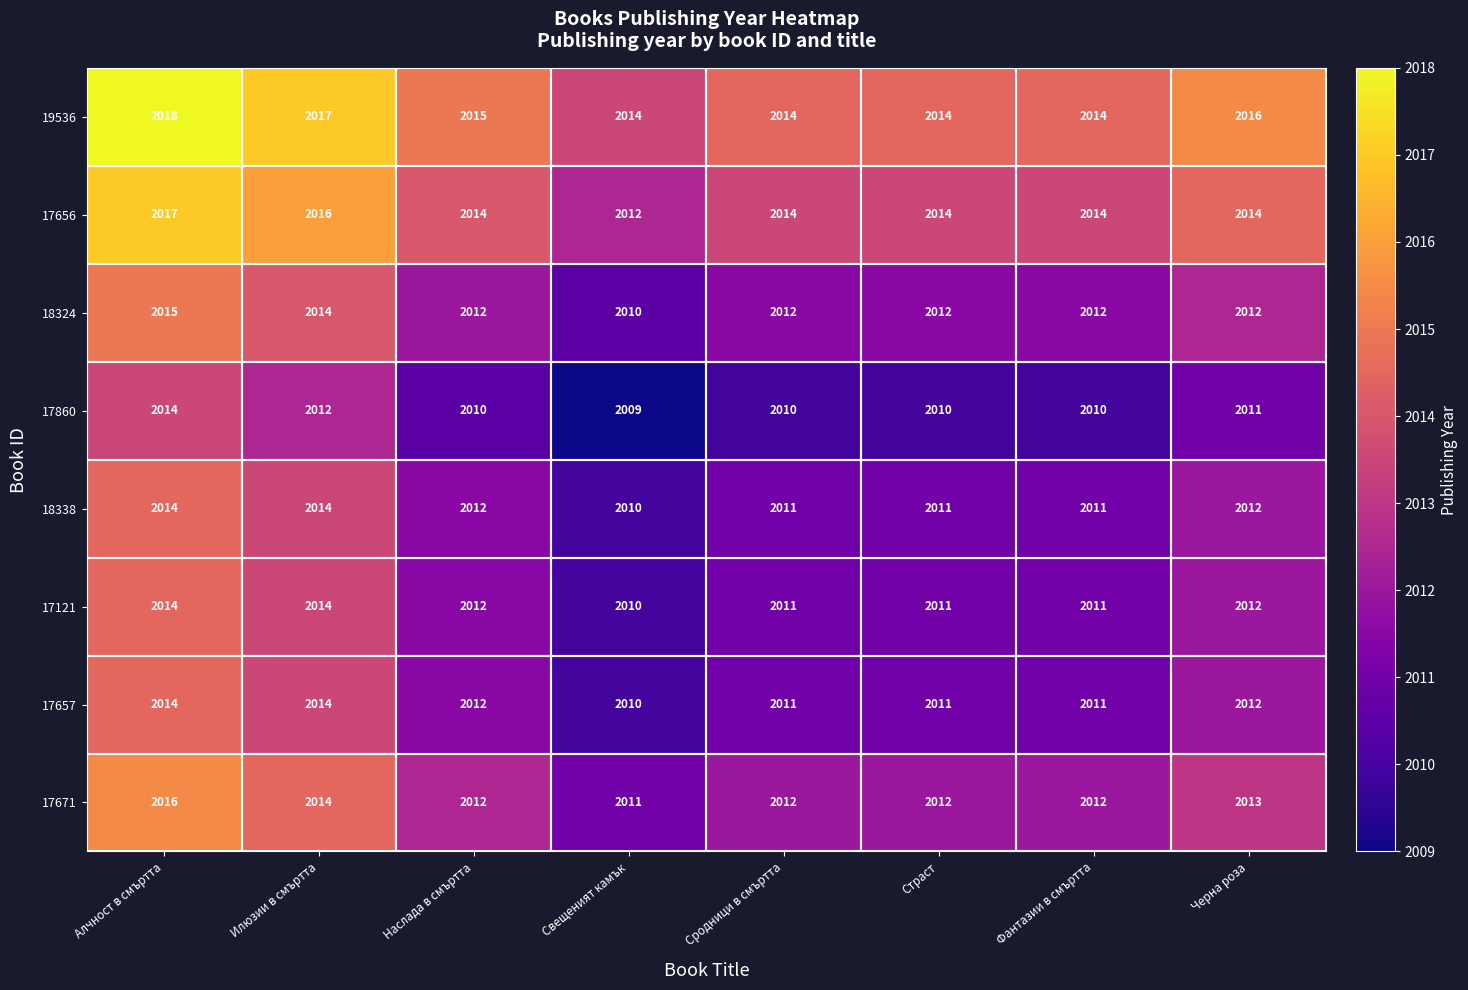

The value of 17657 at Илюзии в смъртта is 2014. True or false?

True